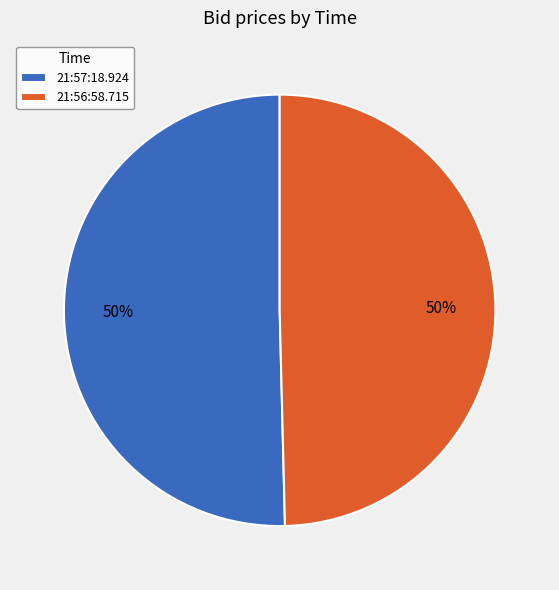

What percentage is the 21:56:58.715 slice, to the nearest percent?

50%